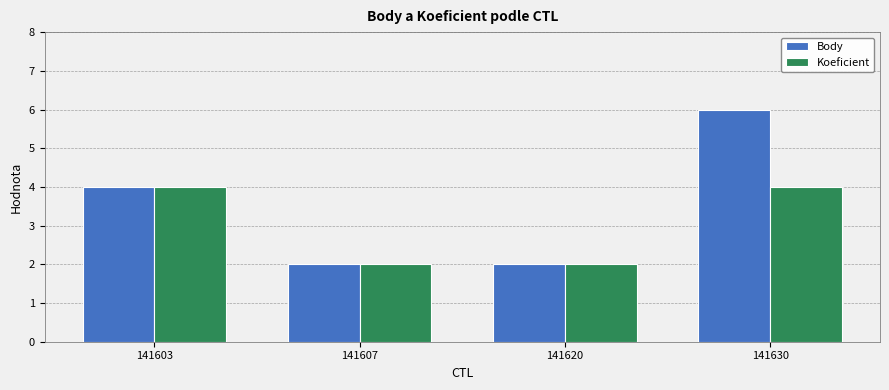

What is the total value across all series at 141607?

4